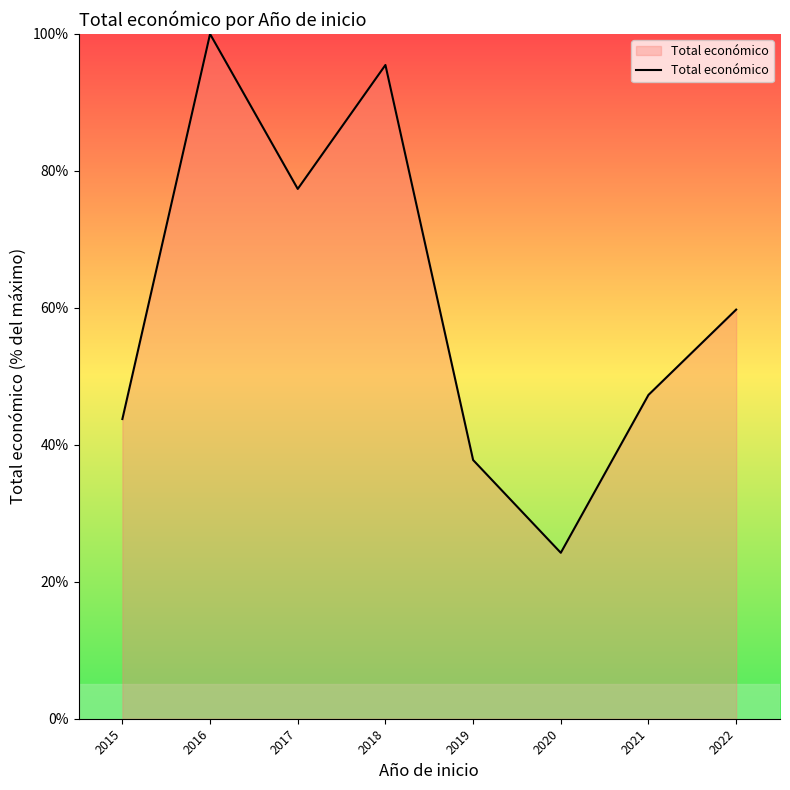

Does the chart display data point markers on the line(s)?

No